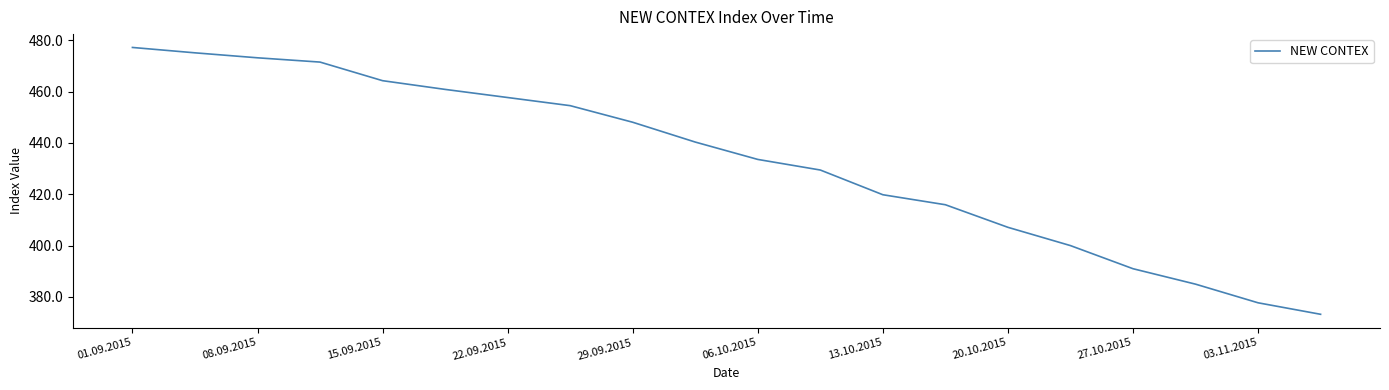

What is the sum of all values?

8655.6